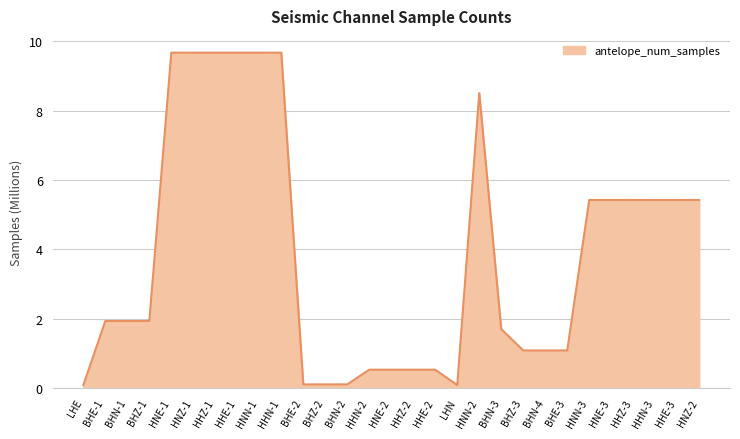

True or false: there are more than 2 points higher than both neighbors.

True